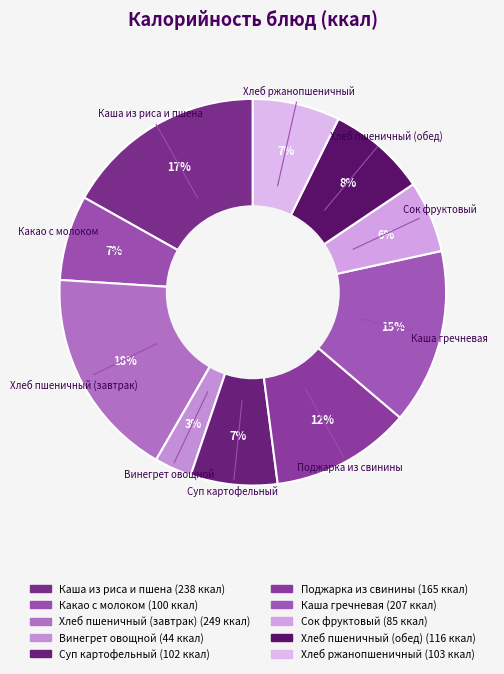

To the nearest percent, what is the difference between the Хлеб пшеничный (обед) and Каша гречневая slice percentages?

6%